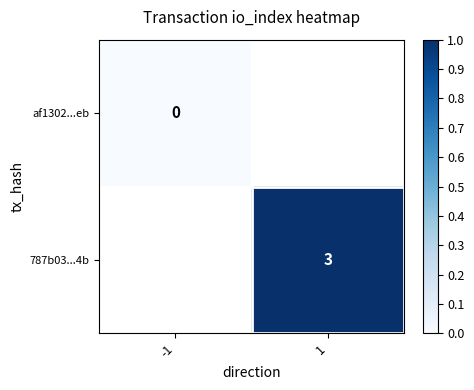

Is the value of af1302...eb at -1 greater than the value of 787b03...4b at 1?

No